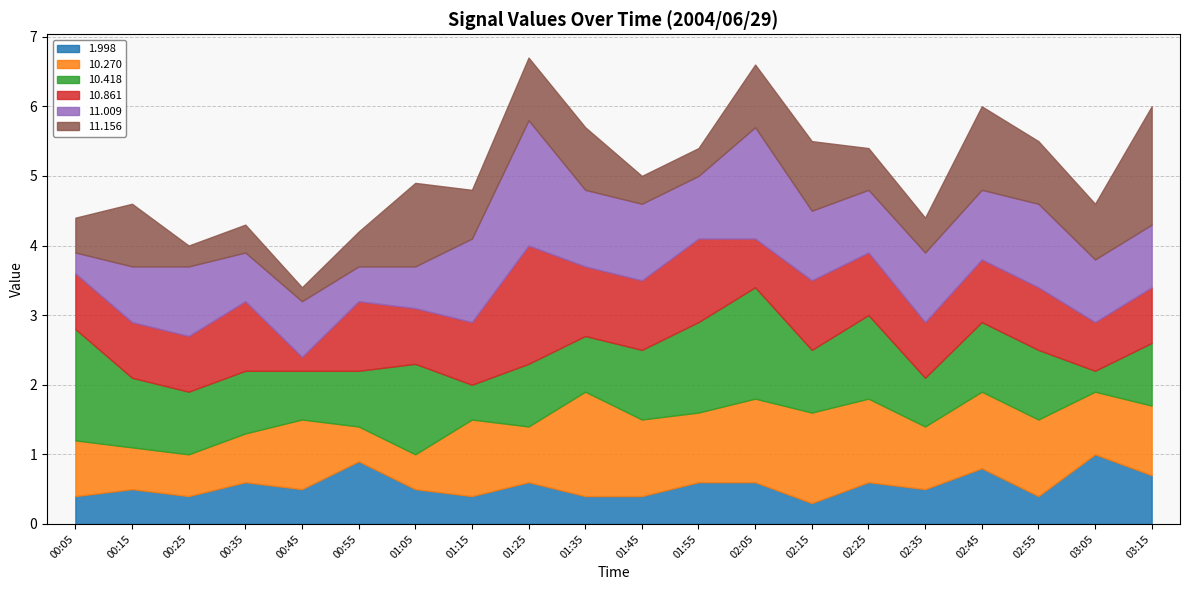

What is the spread (max minus min) of values at 00:35?

0.6